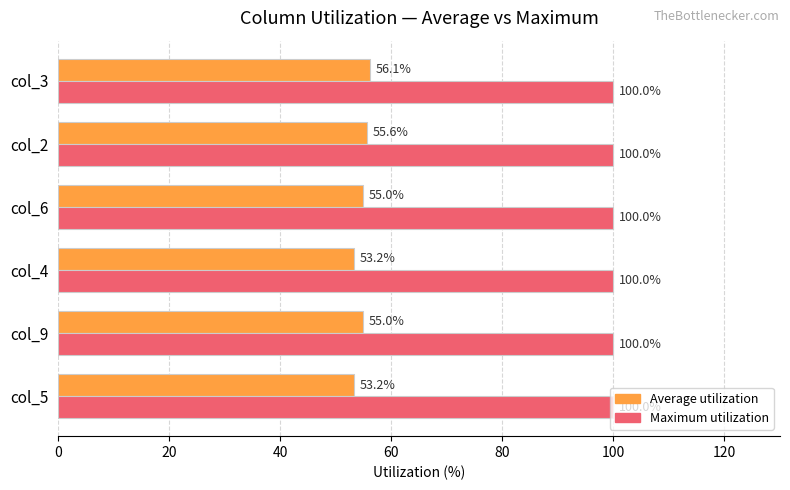

What are all the series names shown in the legend?

Average utilization, Maximum utilization